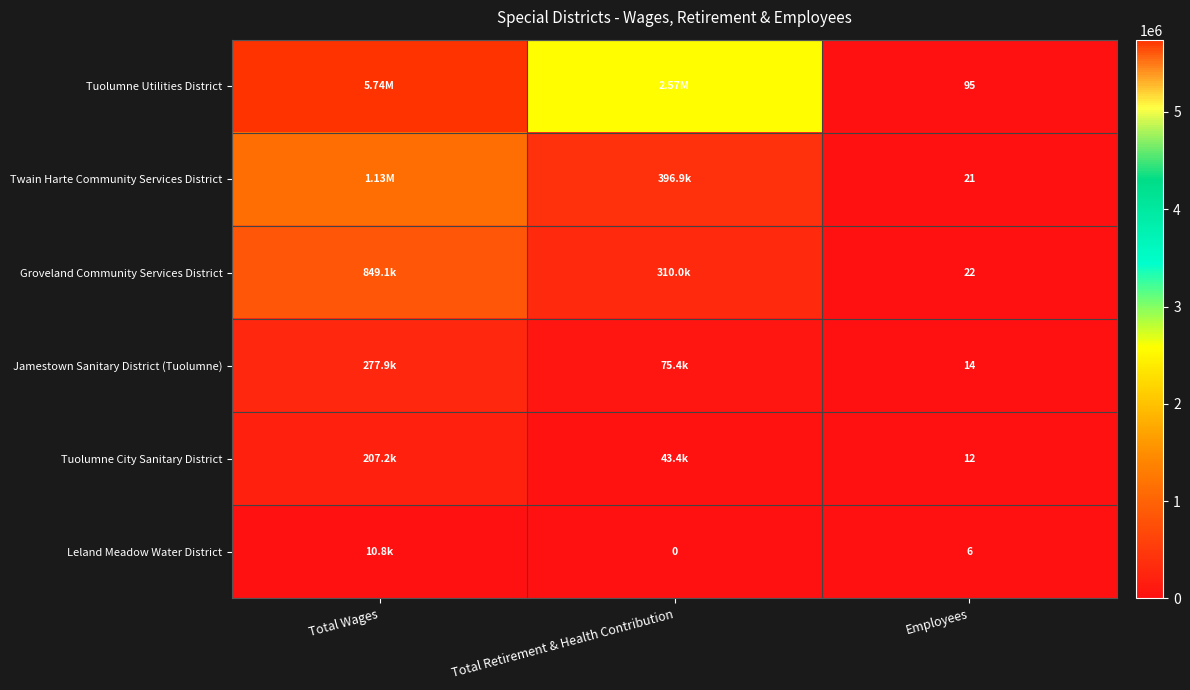

Rank the series at Employees from highest to lowest value.

Tuolumne Utilities District, Groveland Community Services District, Twain Harte Community Services District, Jamestown Sanitary District (Tuolumne), Tuolumne City Sanitary District, Leland Meadow Water District